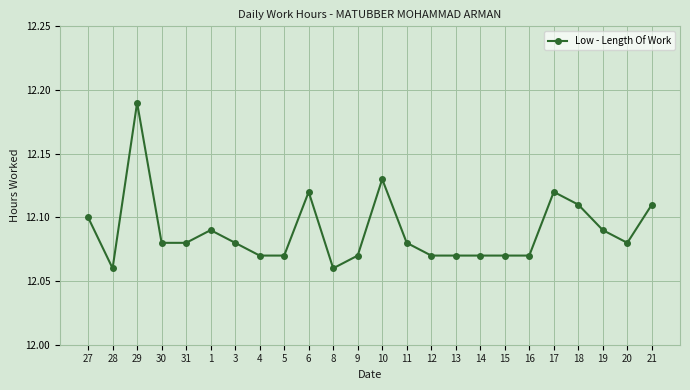

How many values are between 12 and 13?

24